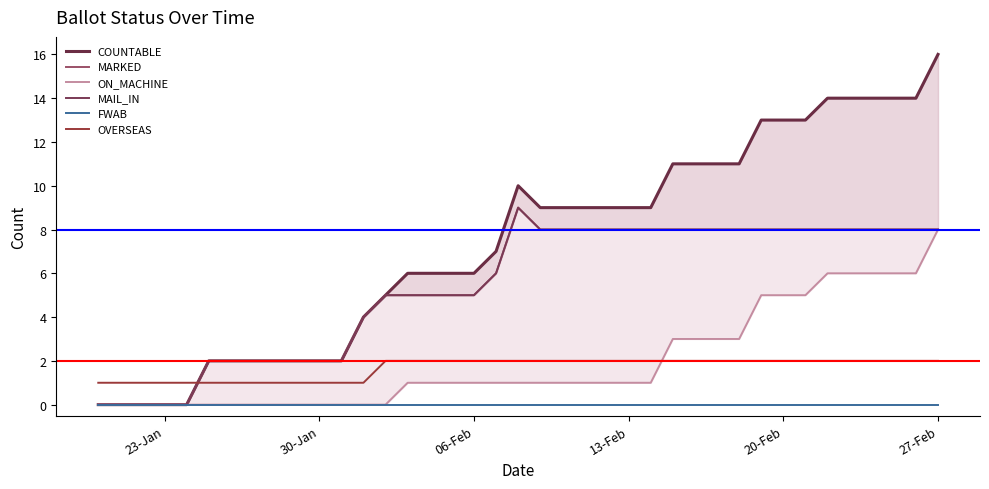

True or false: FWAB and OVERSEAS cross at least once.

False